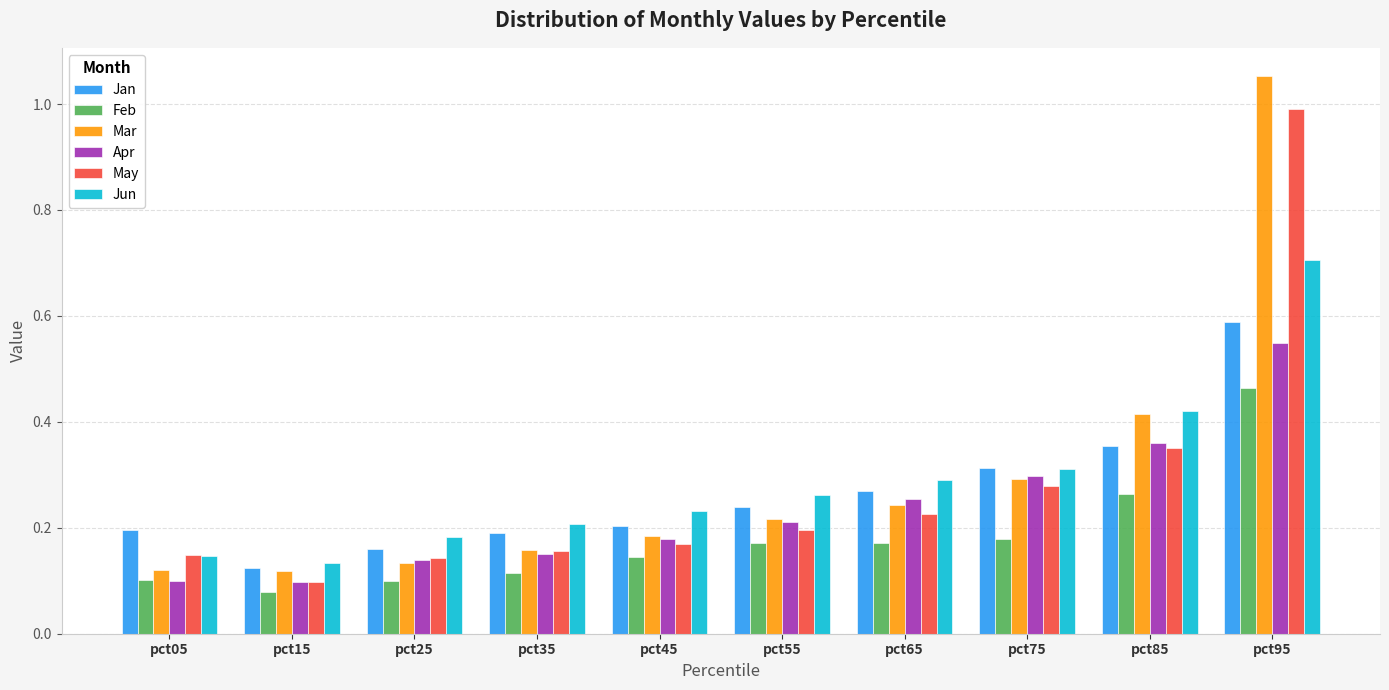

Which label corresponds to the largest value in the chart?

pct95